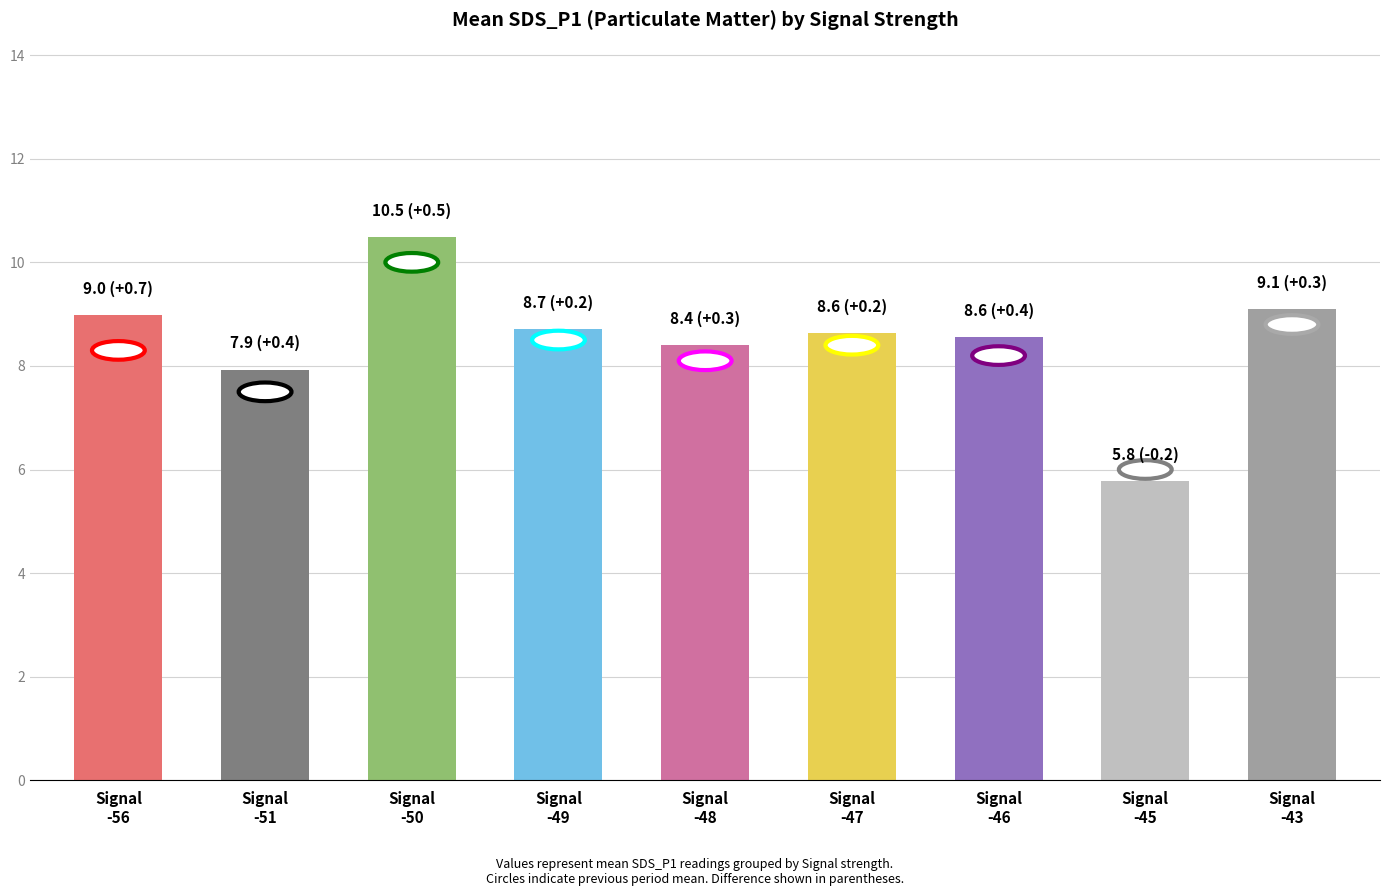

Reading left to right, list all the values displayed in this chart.

9.0	7.9	10.5	8.7	8.4	8.6	8.6	5.8	9.1